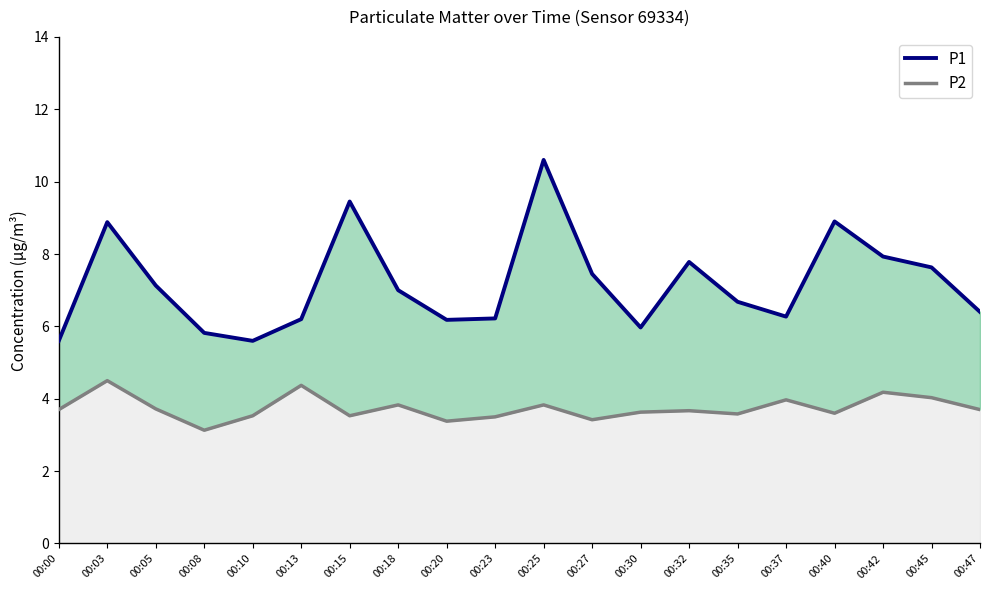

At 00:47, list the series in order from largest to smallest.

P1, P2